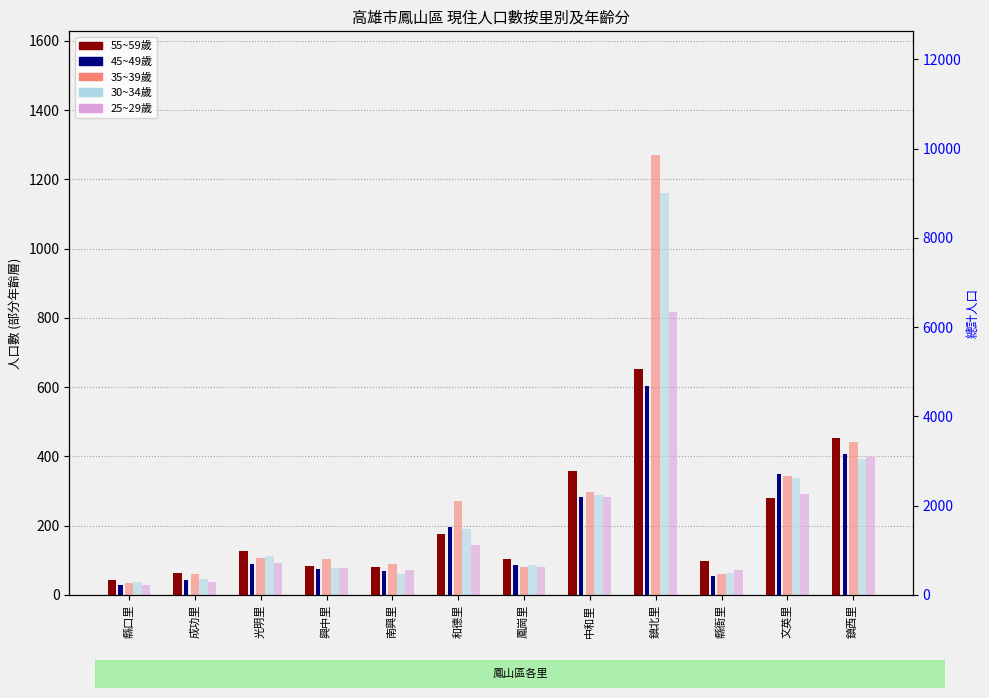

At which category does the chart reach its minimum across all series?

縣口里